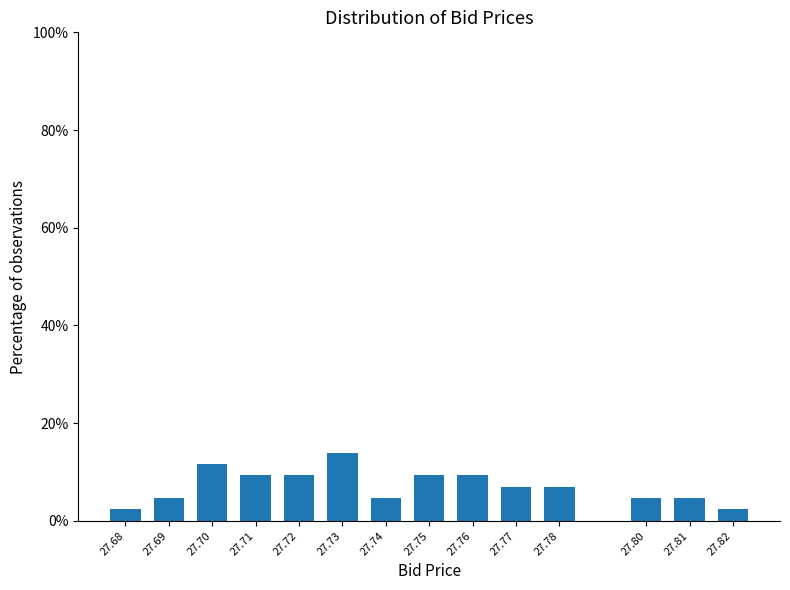

Reading left to right, transcribe all the data shown in this chart.

2.3	4.7	11.6	9.3	9.3	14.0	4.7	9.3	9.3	7.0	7.0	4.7	4.7	2.3